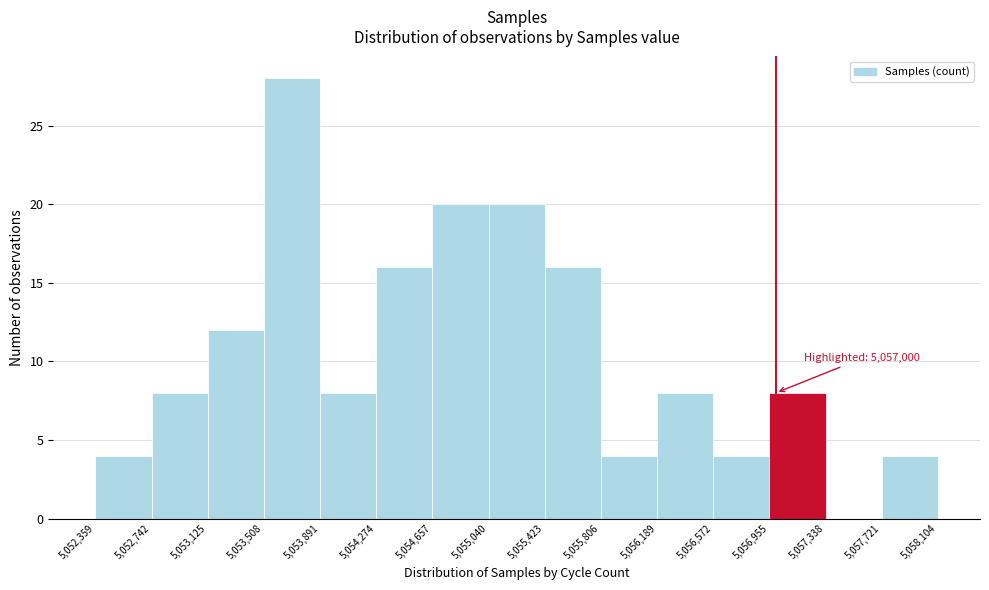

Over which range of the x-axis is the bar tallest?

5,053,508 to 5,053,891